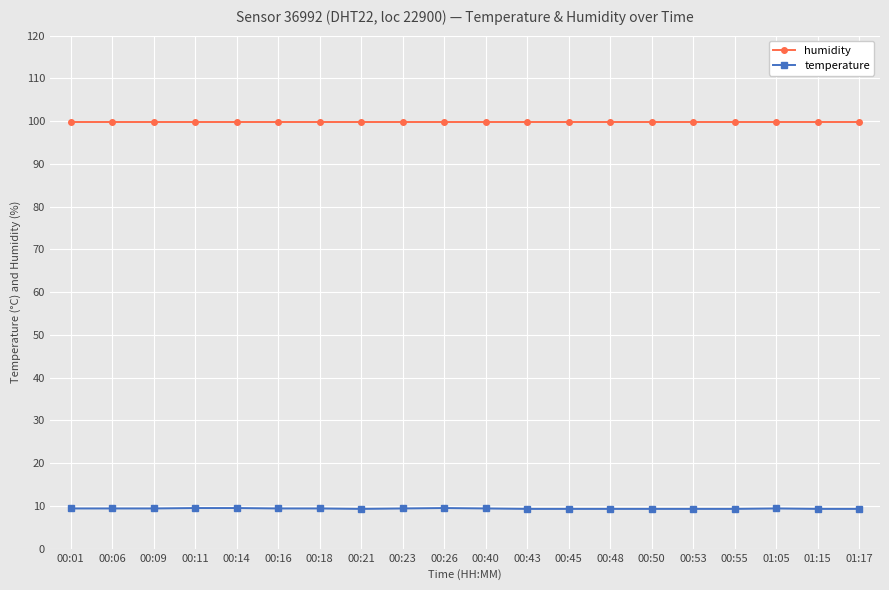

True or false: temperature has more than 1 points higher than both neighbors.

True